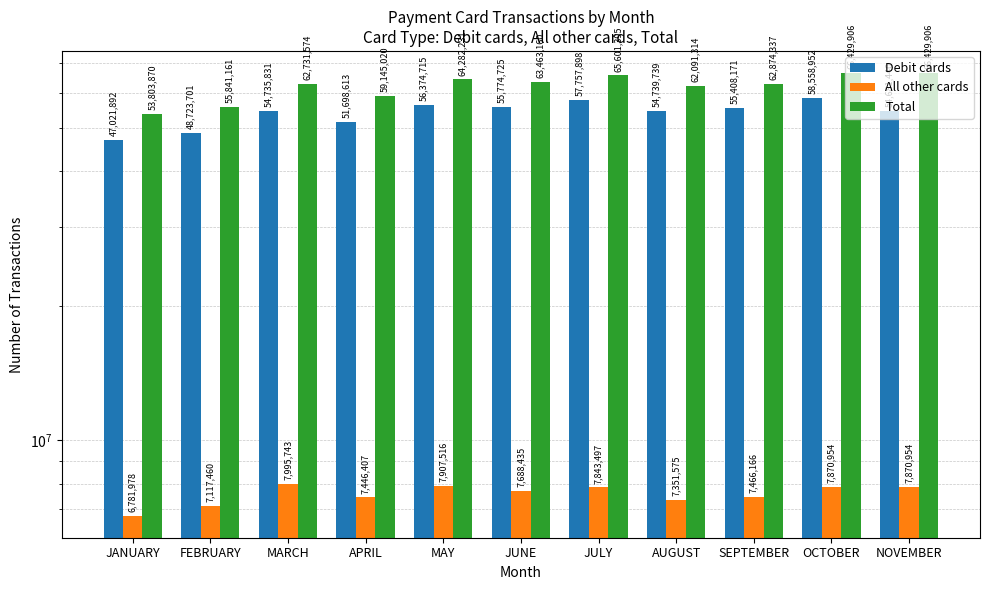

How many groups of bars are there?

11